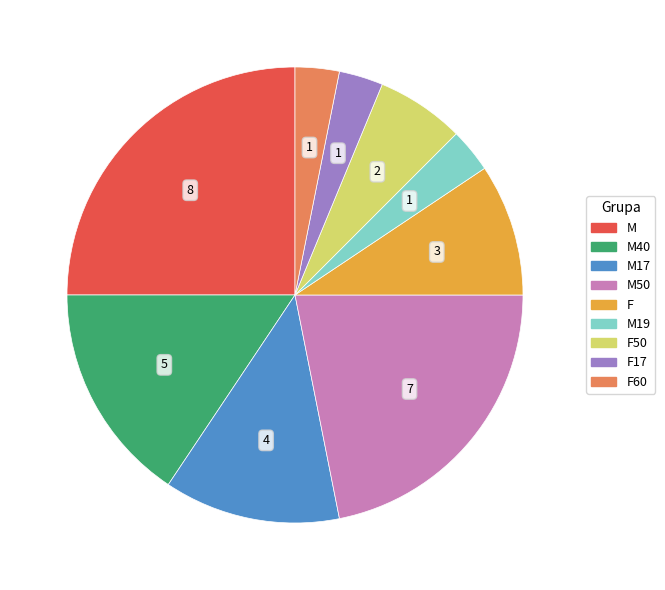

Is there a majority slice in this chart?

No